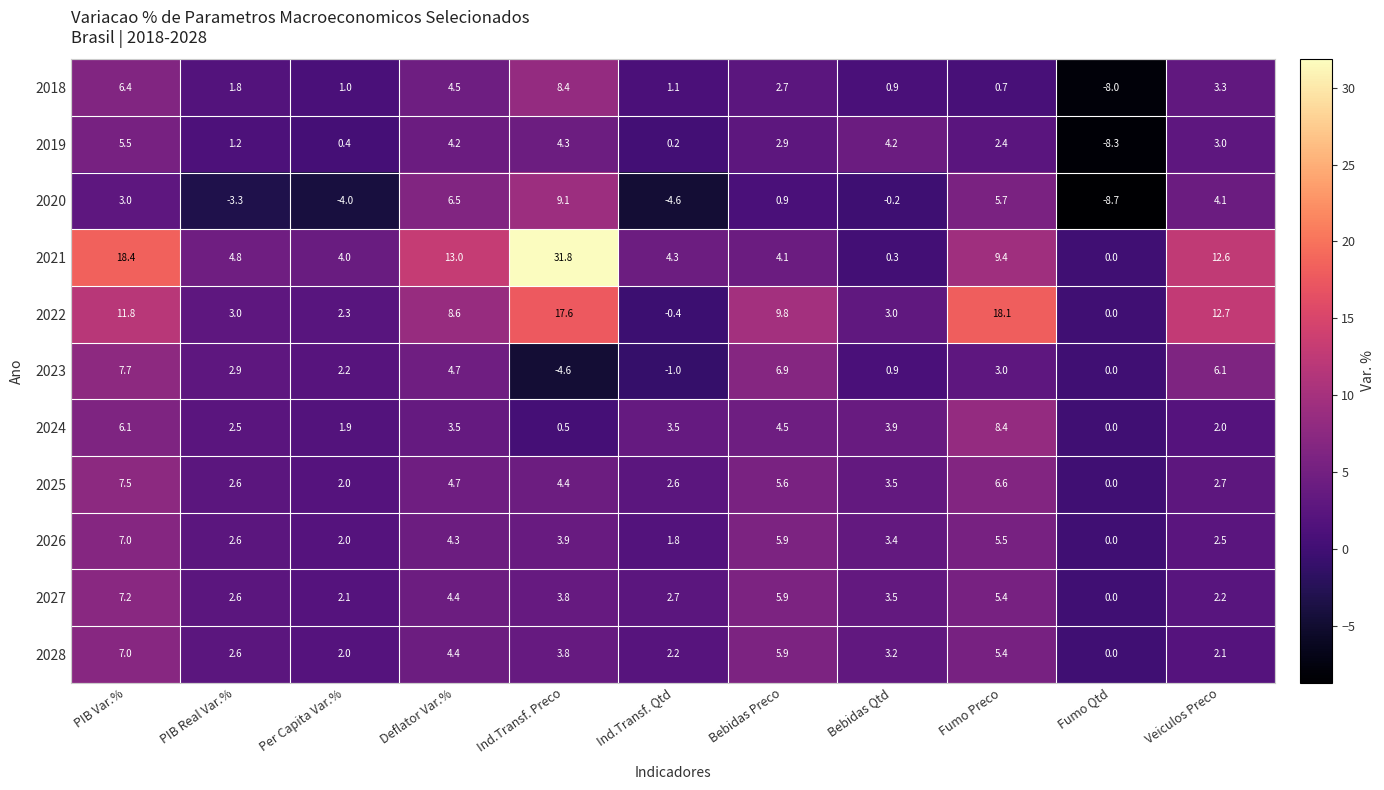

Count the number of data series in this chart.

11